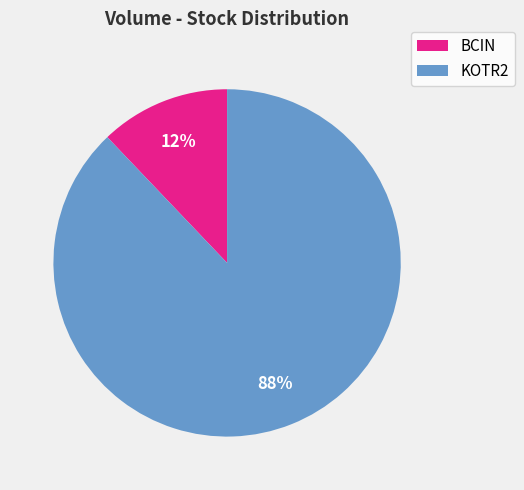

To the nearest percent, what percentage of the pie is BCIN?

12%